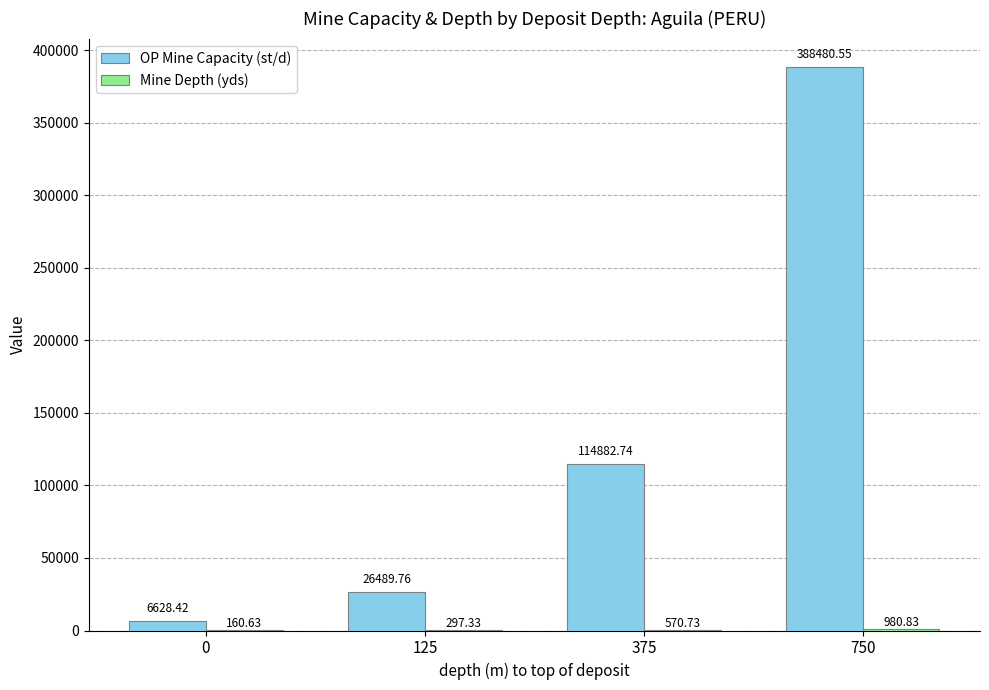

At which category is the sum across all series the highest?

750